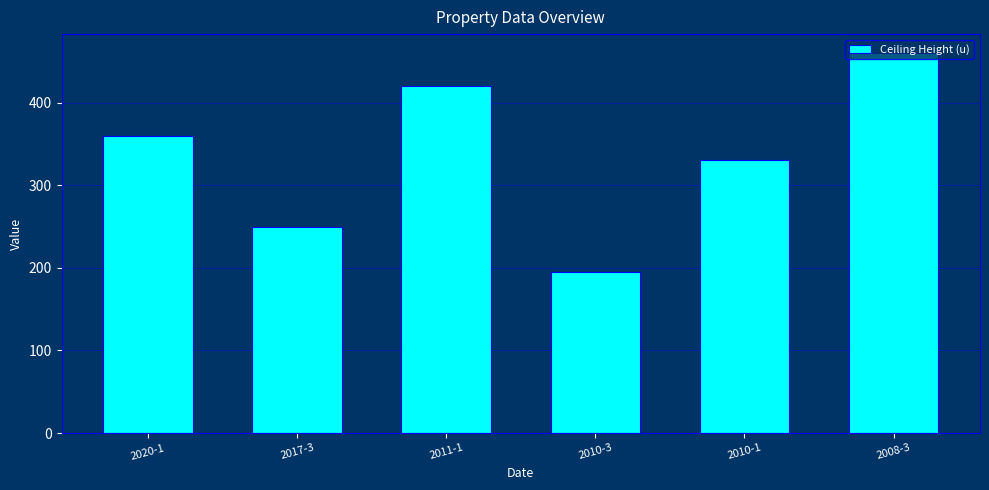

What is the label of the 5th bar from the right?

2017-3